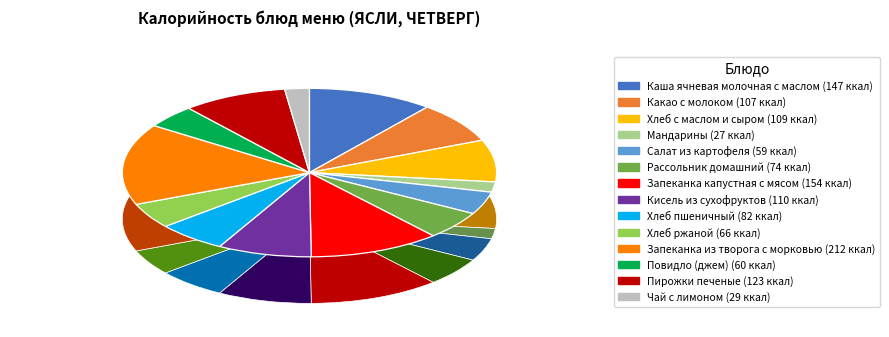

The Хлеб с маслом и сыром slice represents 14% of the pie. True or false?

False